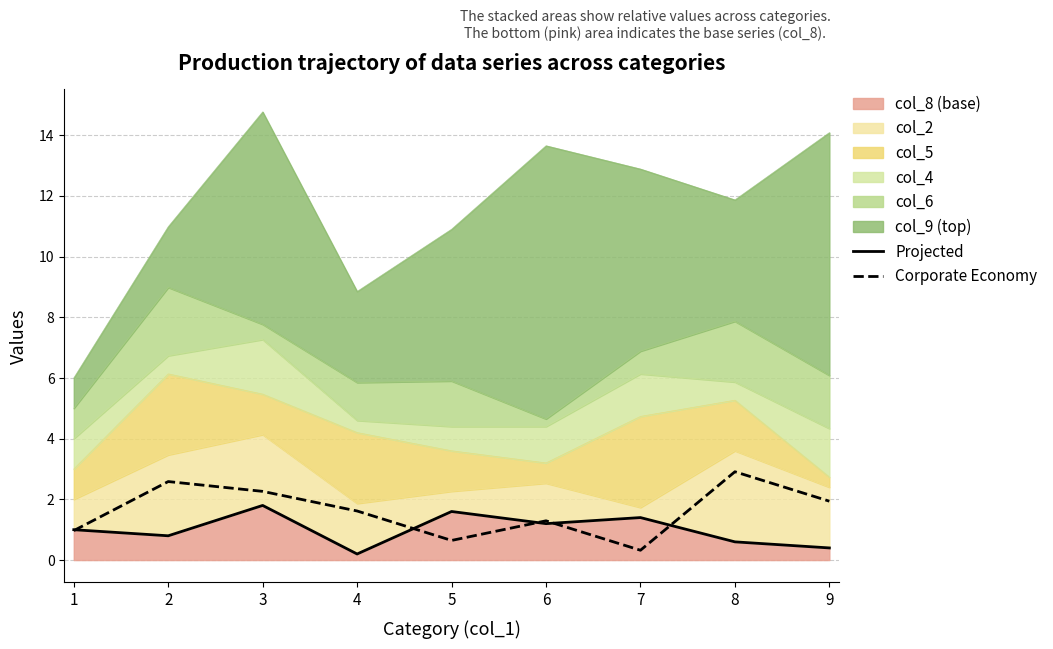

How many lines are shown in the chart?

2